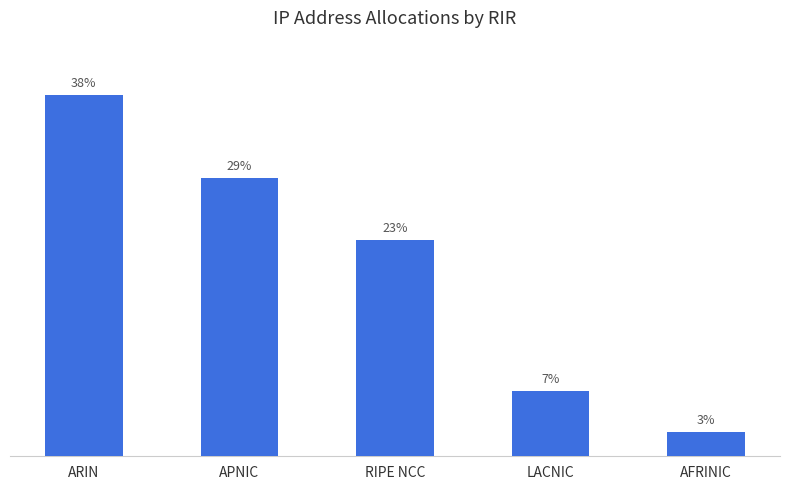

Does the chart contain any negative values?

No